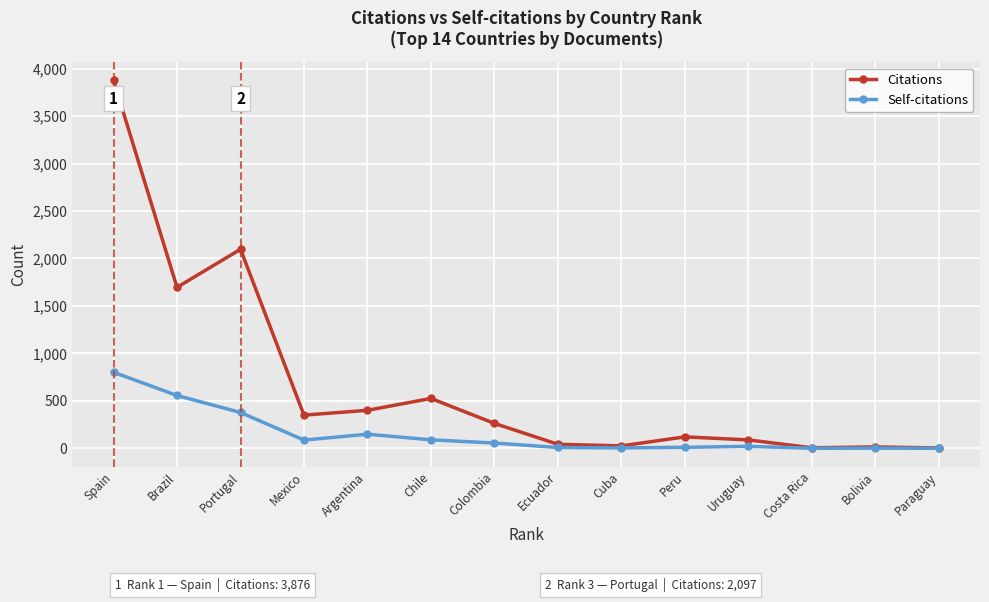

Does the chart display data point markers on the line(s)?

Yes